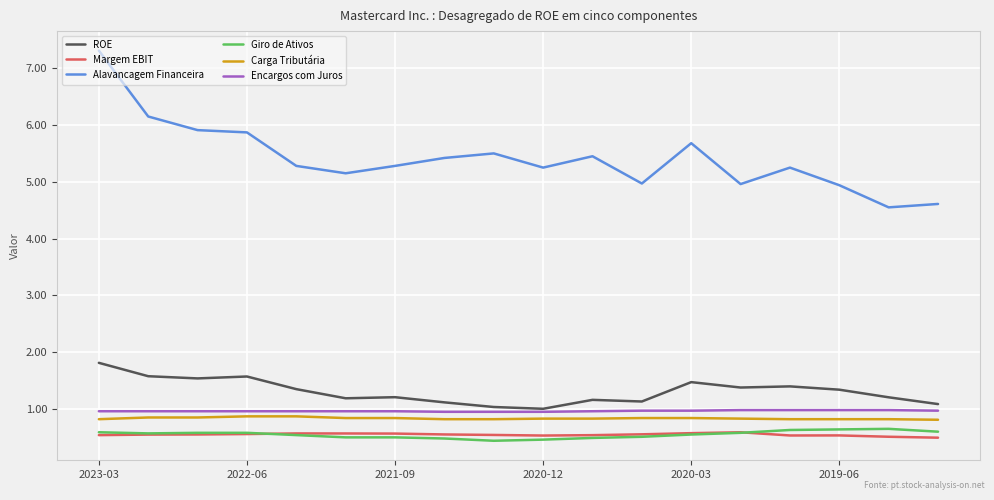

True or false: Carga Tributária and Giro de Ativos cross at least once.

False